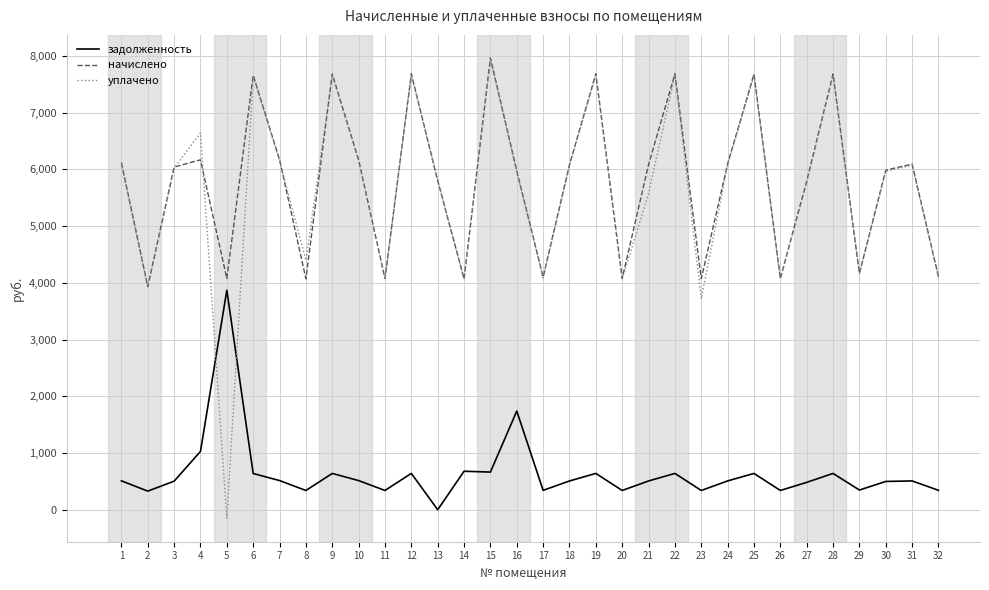

How many interior local peaks does the начислено series have?

10